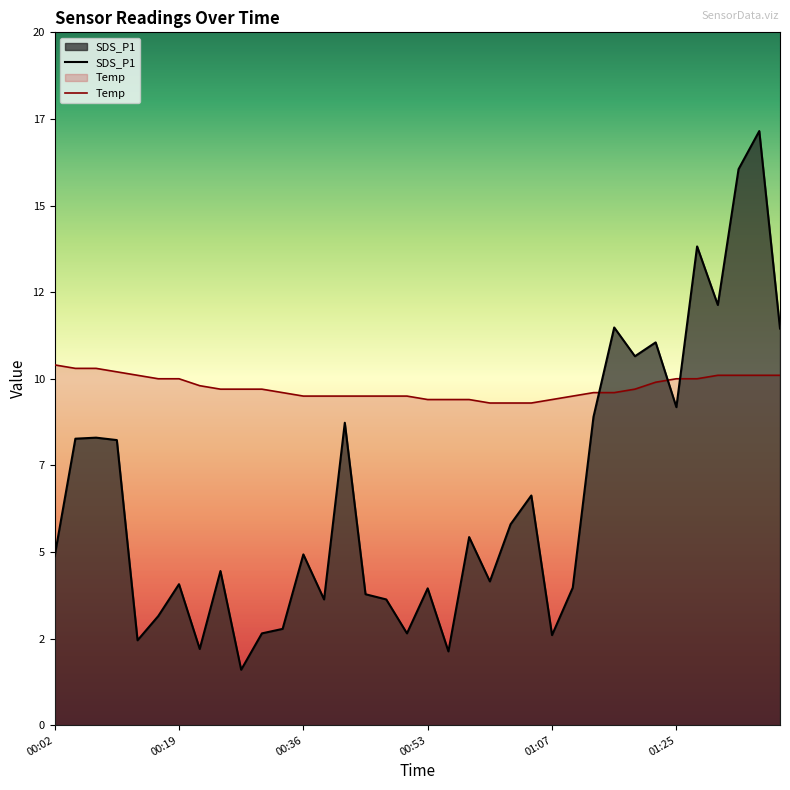

What position from the right is 00:33?

25